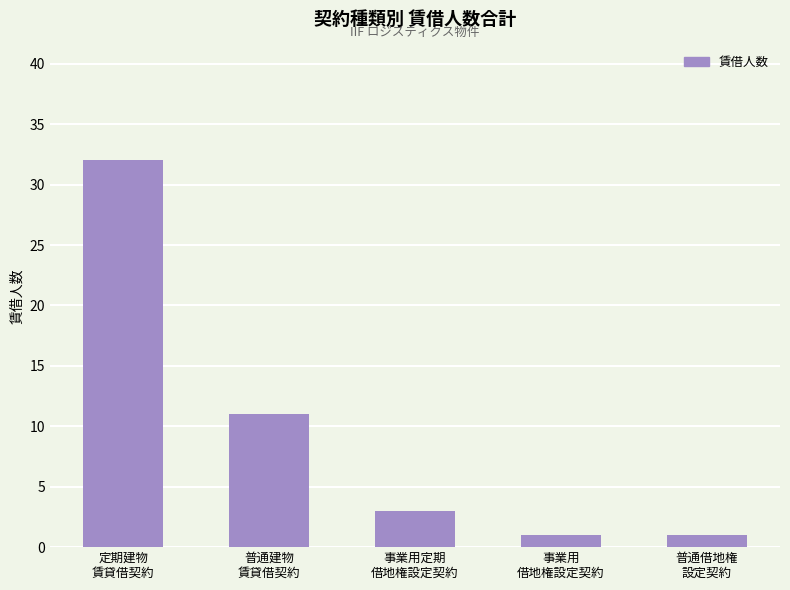

What is the difference between the maximum and second lowest values?

31